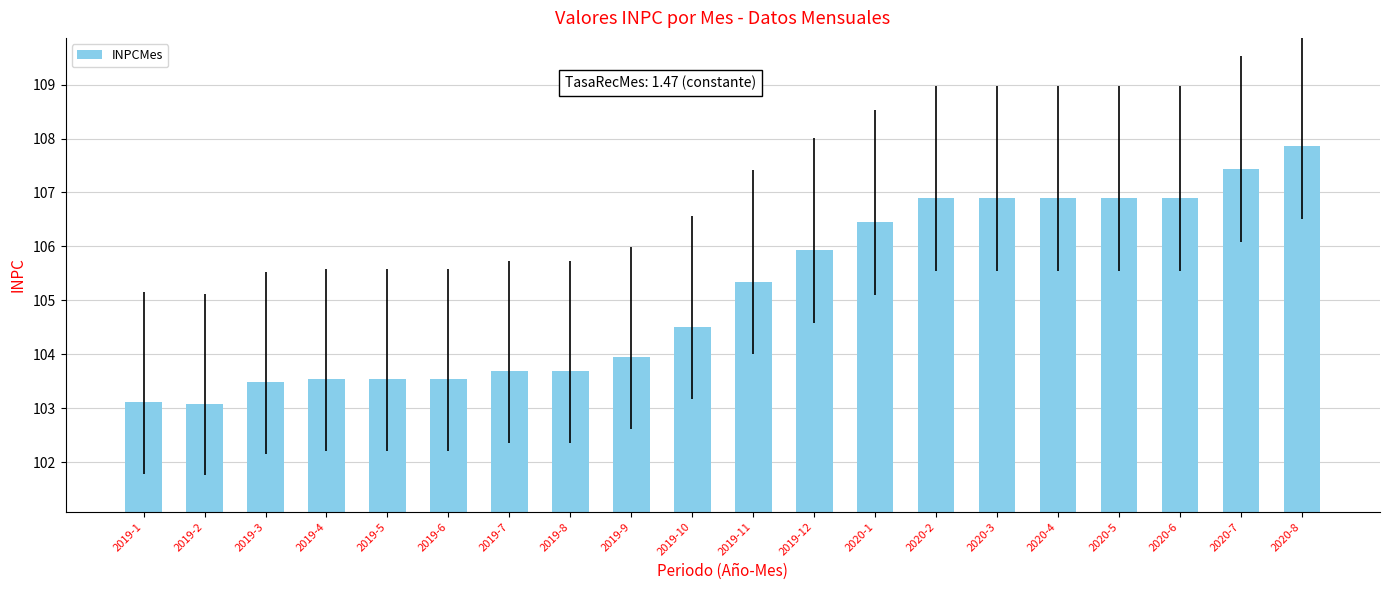

Is it true that the value at 2019-11 is 44.5?

False